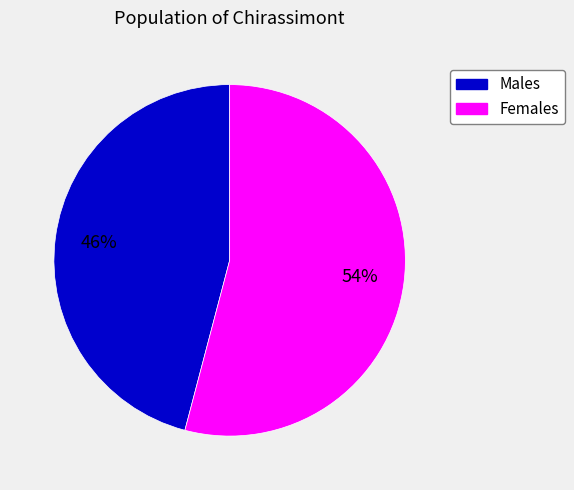

To the nearest percent, what is the average slice percentage?

50%